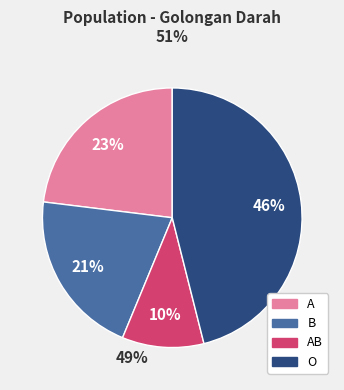

How many segments does this pie chart have?

4